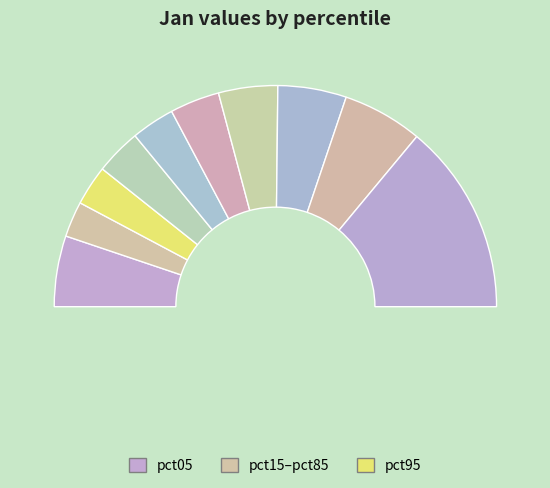

To the nearest percent, what is the difference between the pct85 and pct75 slice percentages?

2%